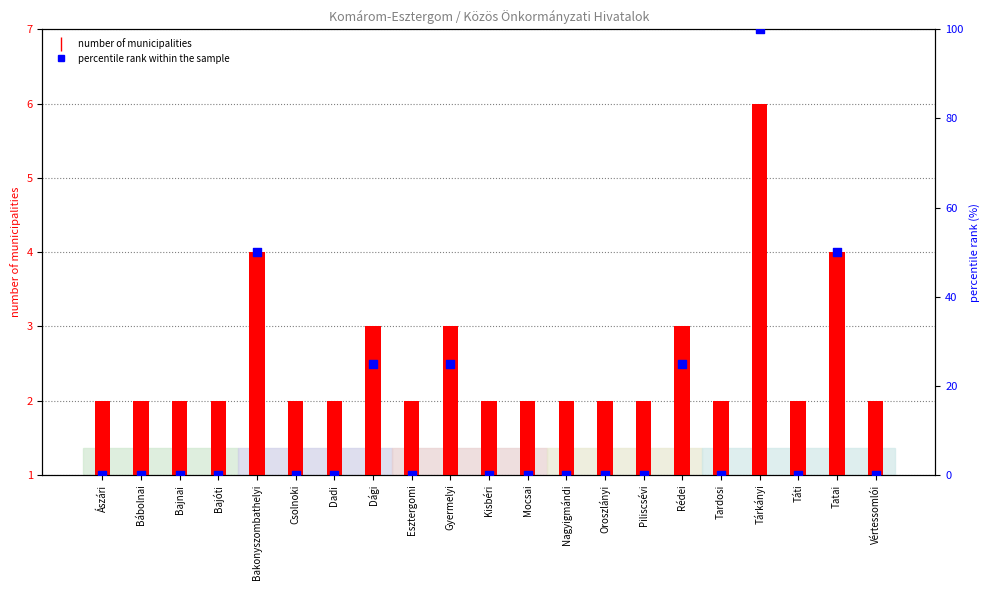

Which series contains the highest Y value?

percentile rank within the sample